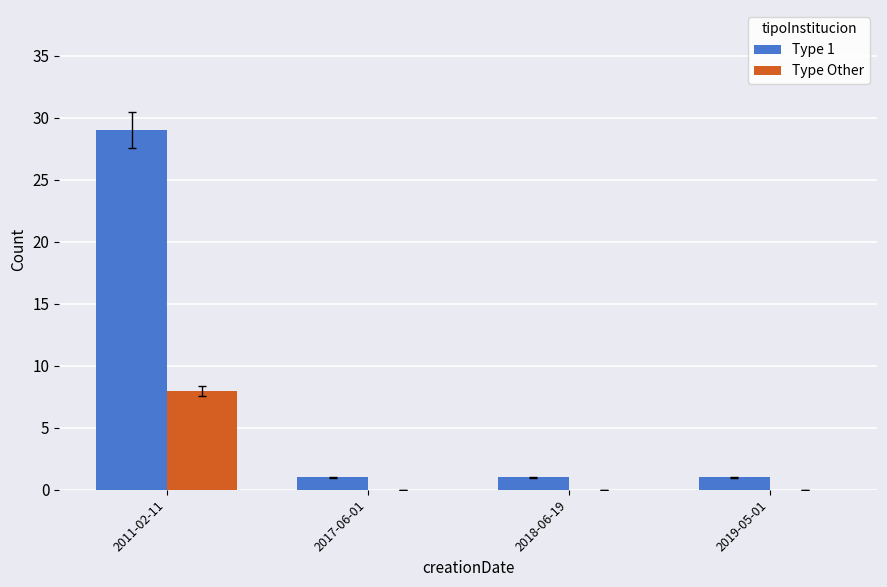

The Type Other series shows 0 at 2018-06-19. True or false?

True